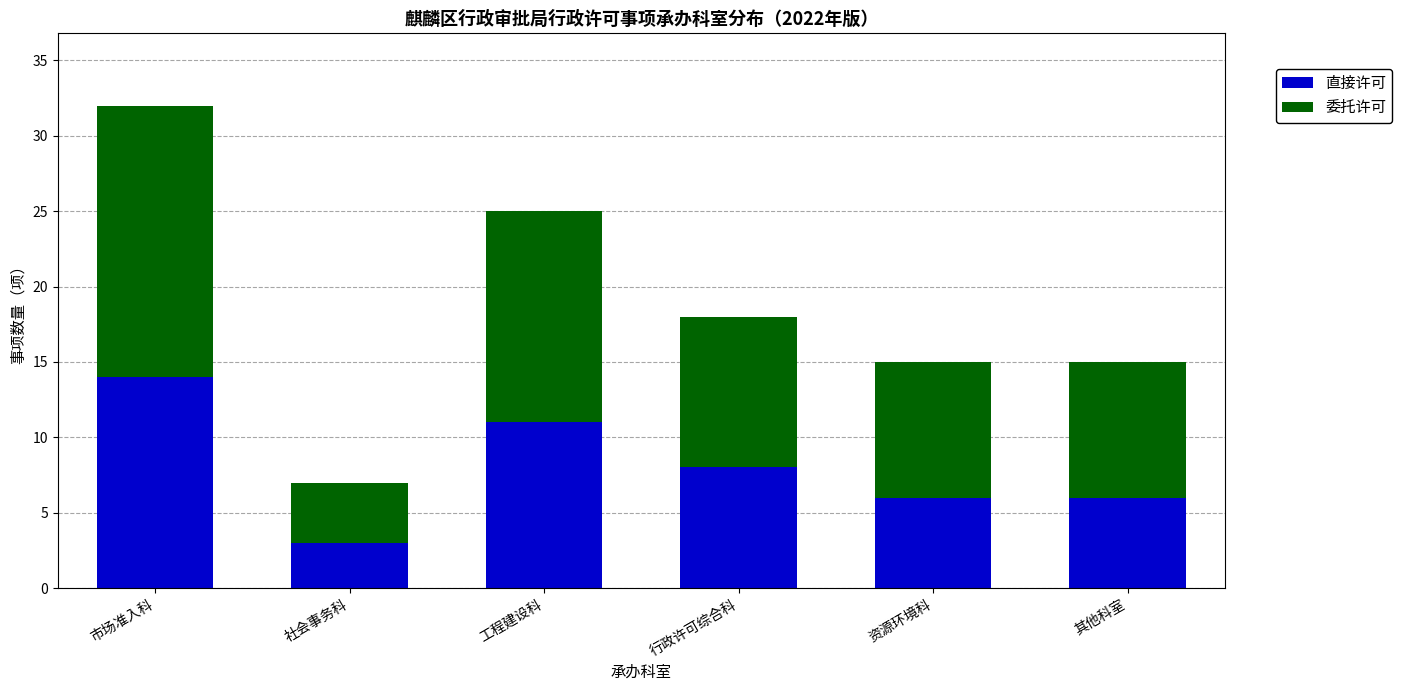

True or false: 直接许可 has a value of 14 at 市场准入科.

True